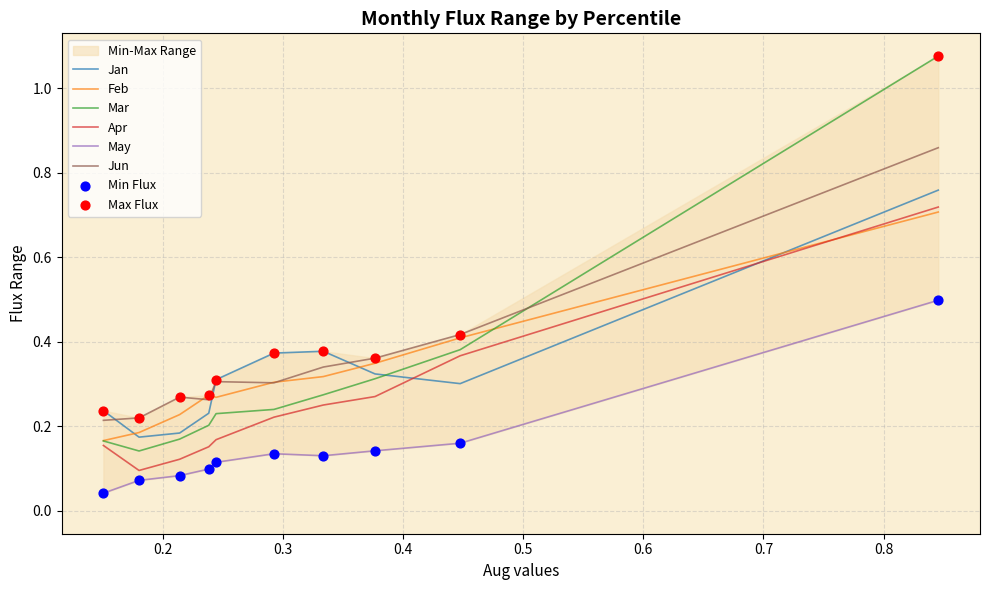

Is the value of Apr at pct45 greater than the value of May at pct85?

Yes